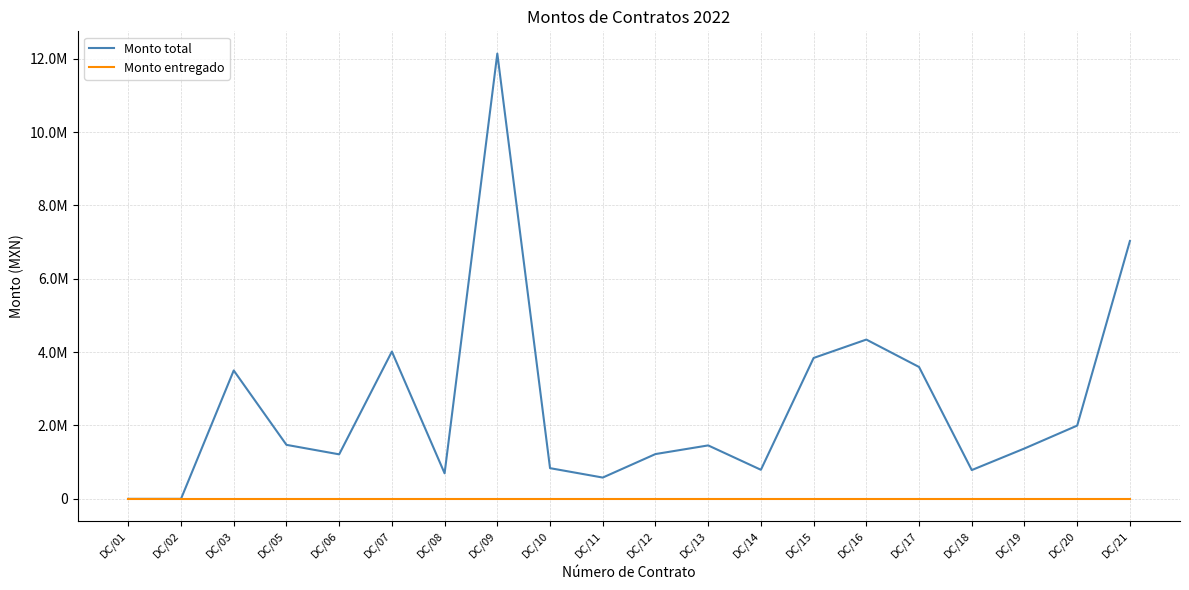

What is the approximate value of Monto total at DC/15?

3840640.5